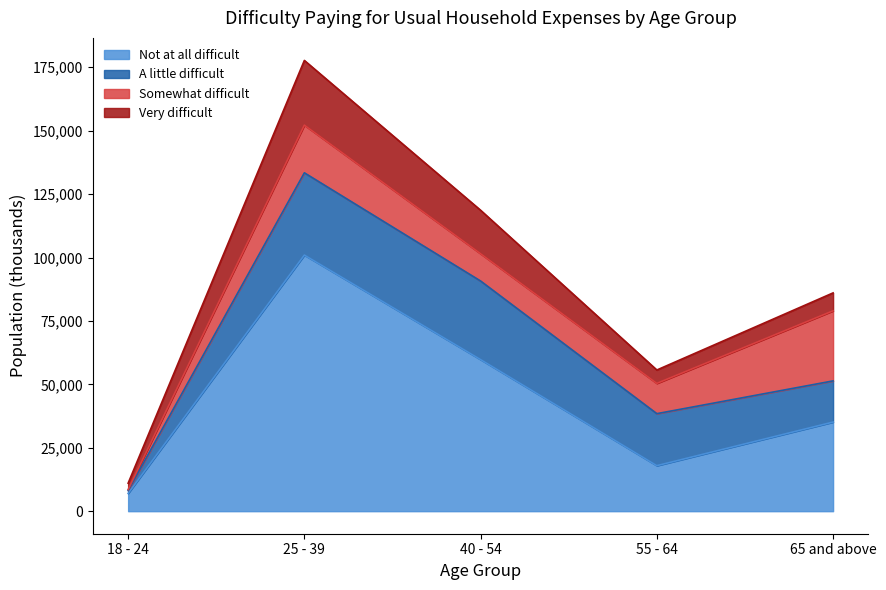

What value does the Not at all difficult series have at 25 - 39, to the nearest 100?

101000